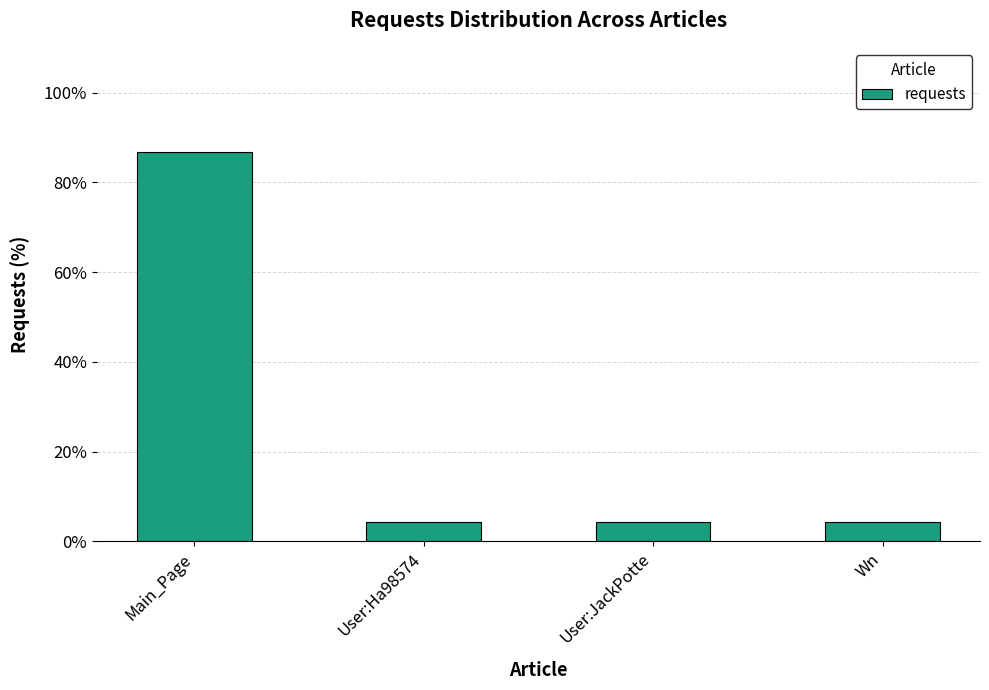

What position from the right is User:Ha98574?

3